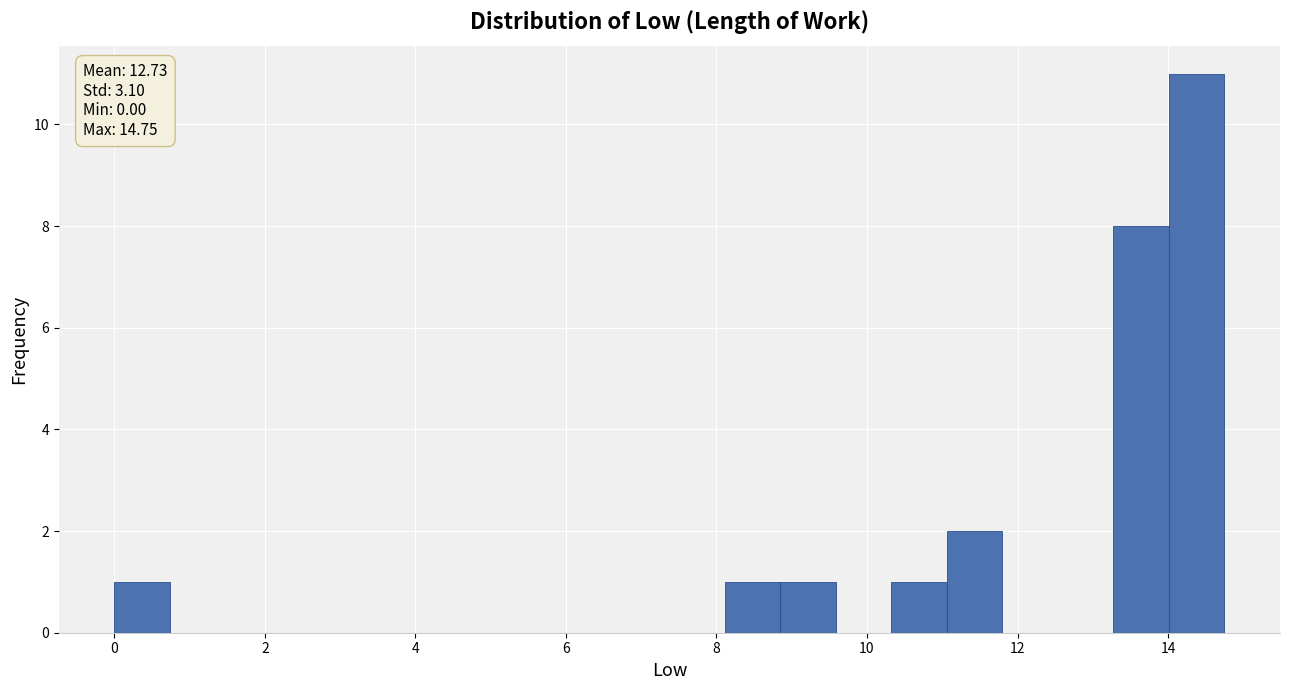

Read against the x-axis, roughly where is the centre of the tallest bar?

14.4